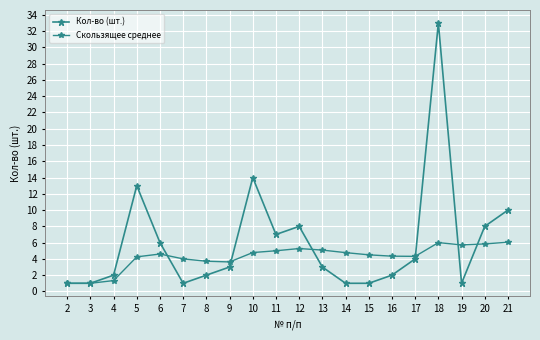

What is the greatest value displayed?

33.0